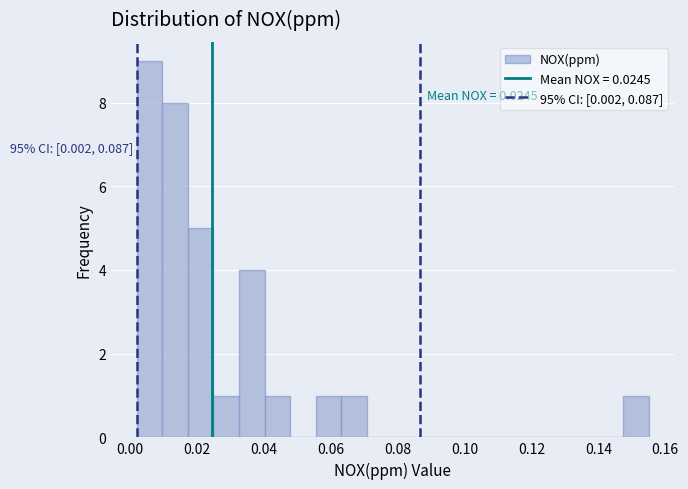

Around what value on the x-axis is the tallest bar? Give the approximate position of its centre, as read against the axis.

0.006